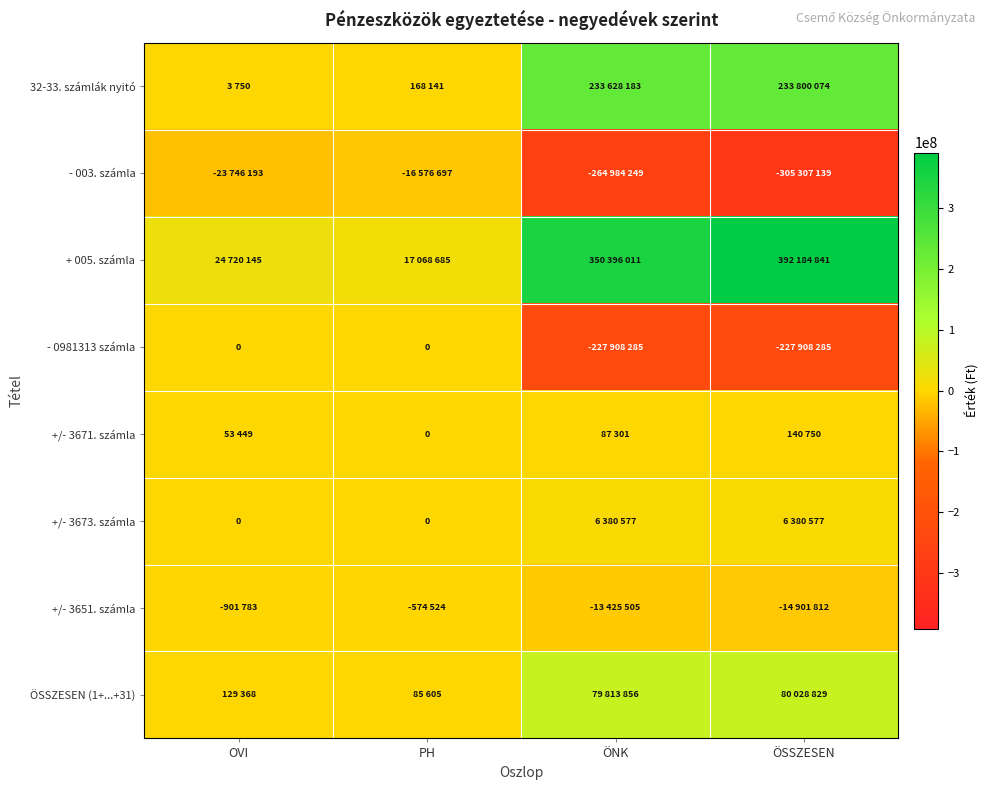

How many data points in +/- 3651. számla are above -901783?

1